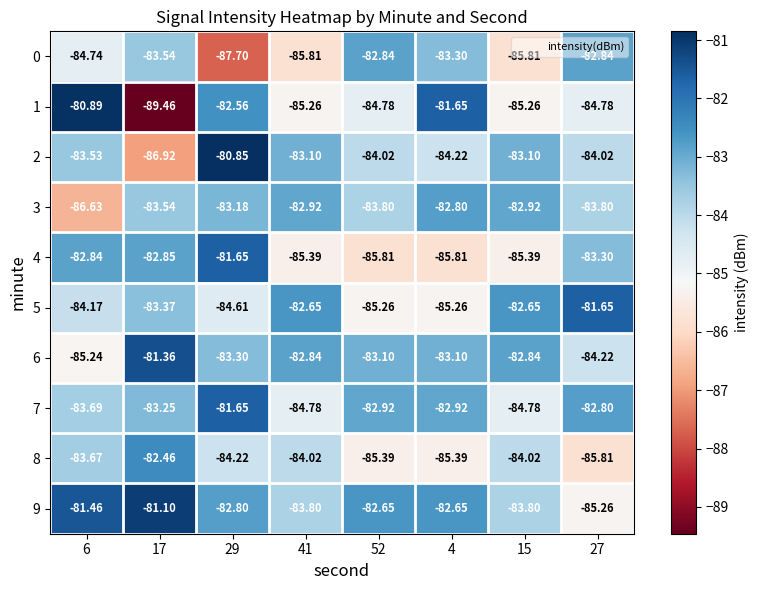

Is the value of 7 at 41 greater than the value of 3 at 52?

No